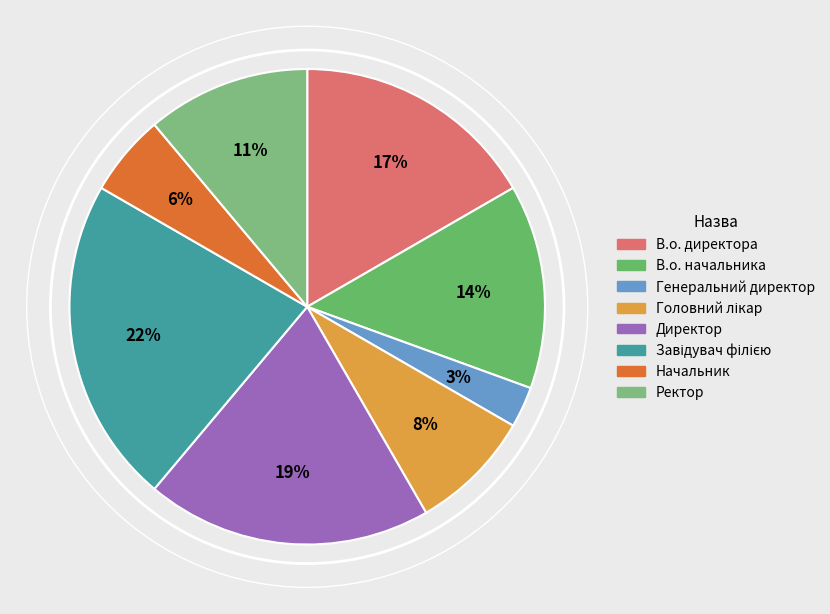

The Генеральний директор slice represents 3% of the pie. True or false?

True